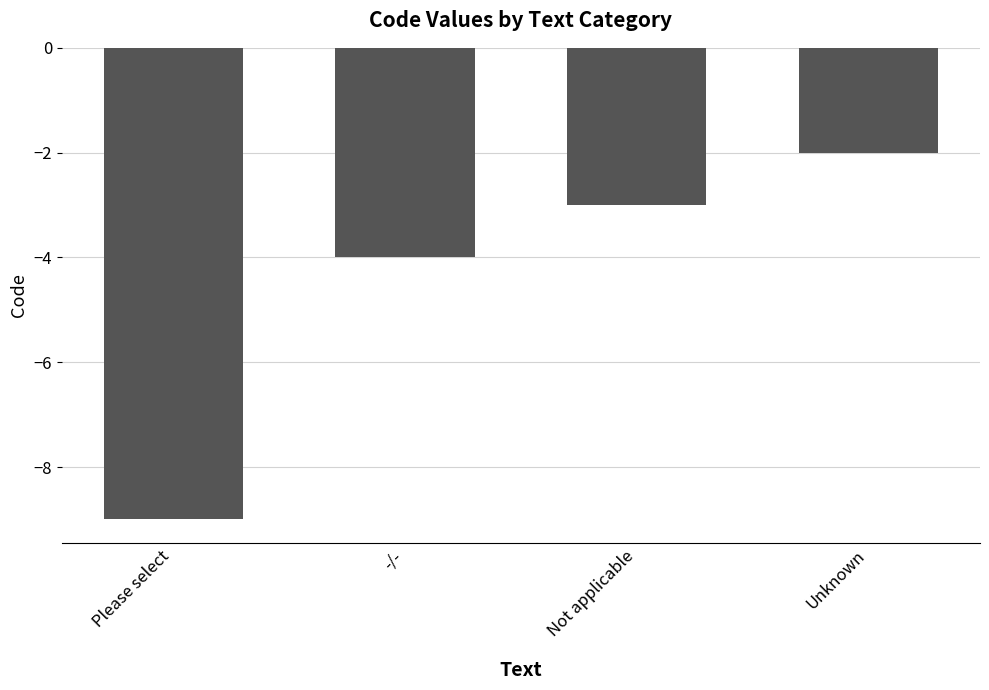

Read the value at Not applicable.

-3